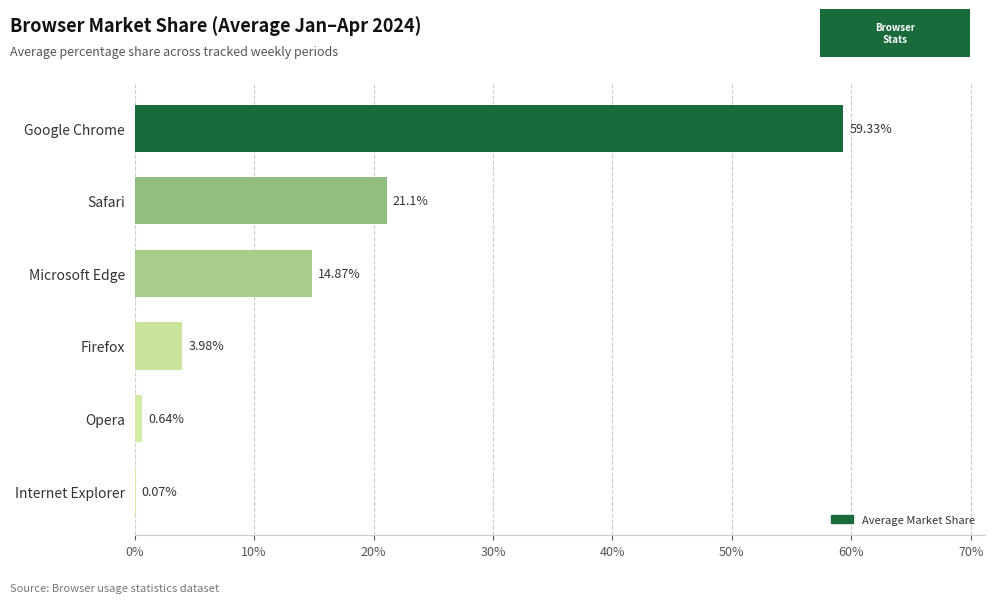

Where is the data nearest to the value 29?

Safari